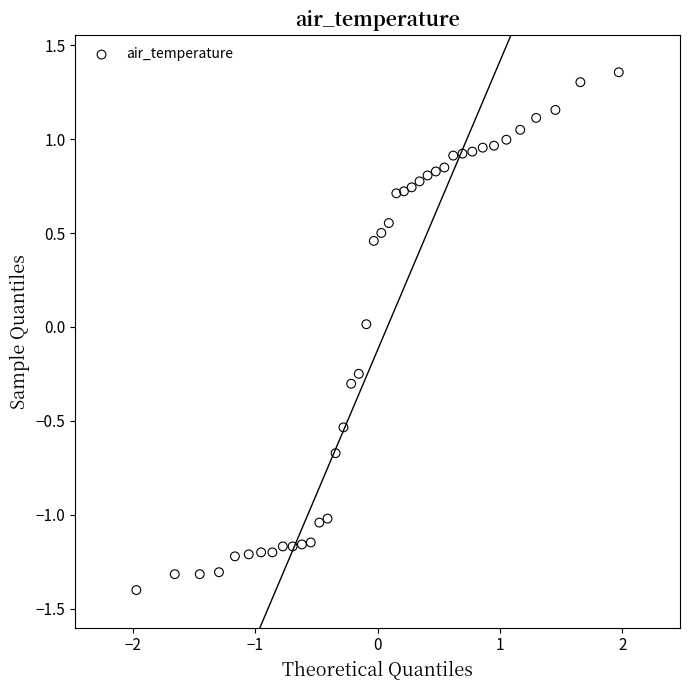

What is the range of X values (max minus min)?

3.9